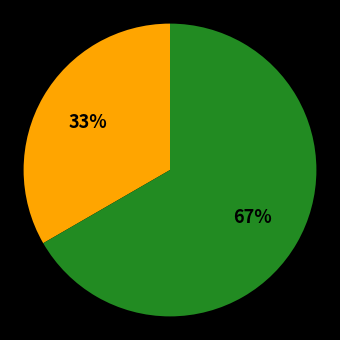

Does any single category account for the majority?

Yes